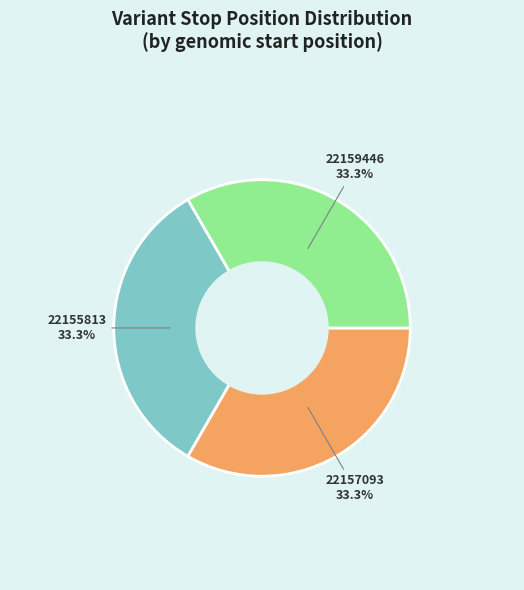

Is there any slice that represents more than half of the pie?

No